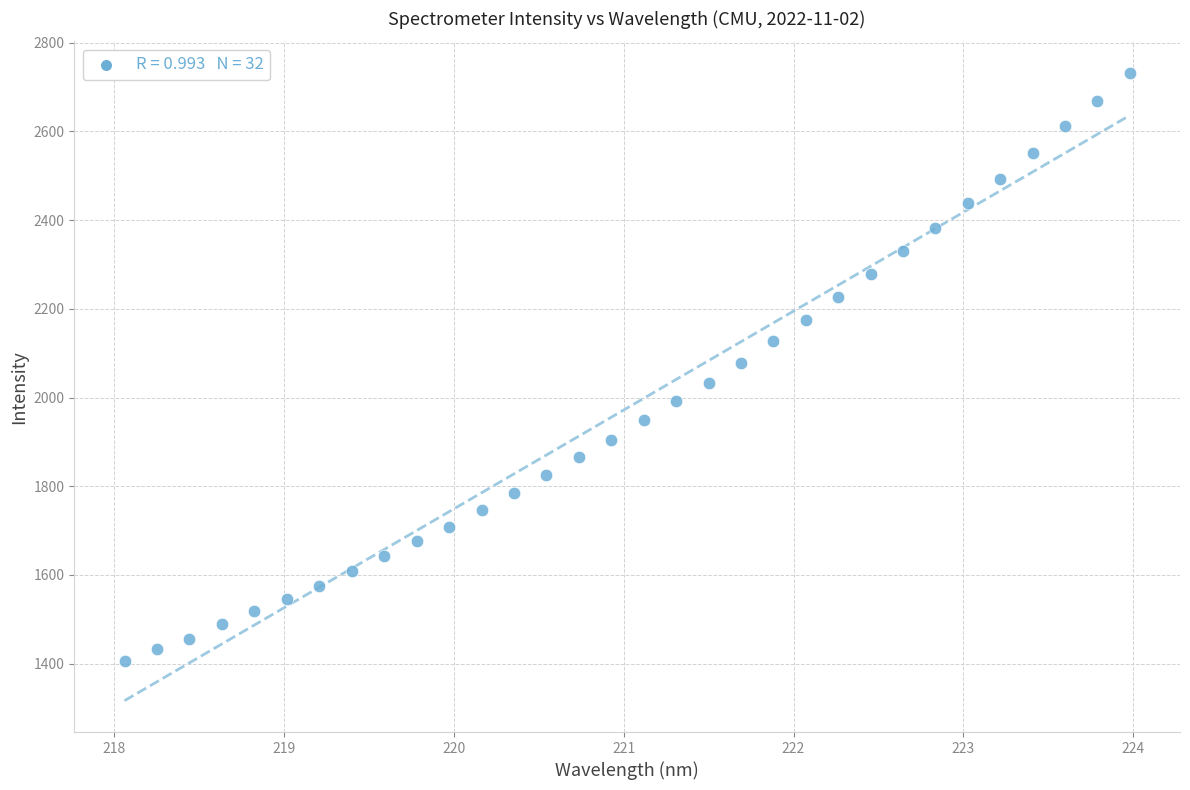

How many points are shown in the scatter plot?

32